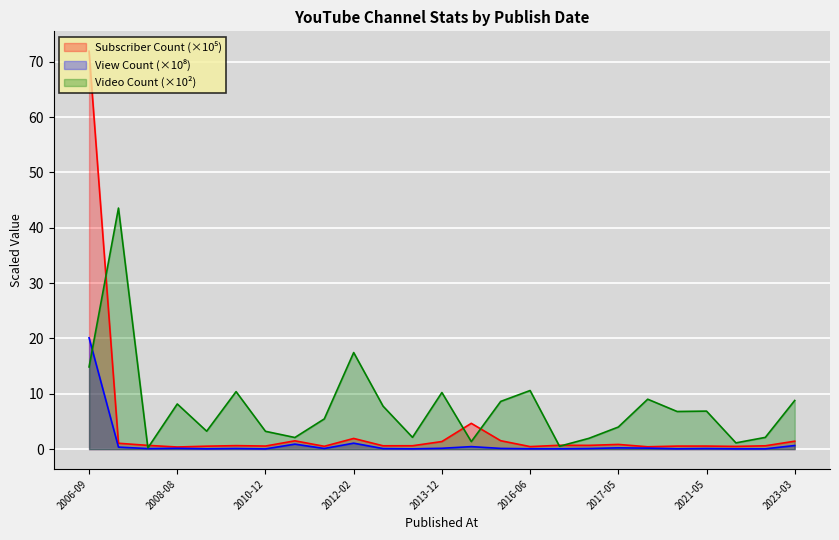

What is the value of the Video Count point at the 16th from the left?

10.6